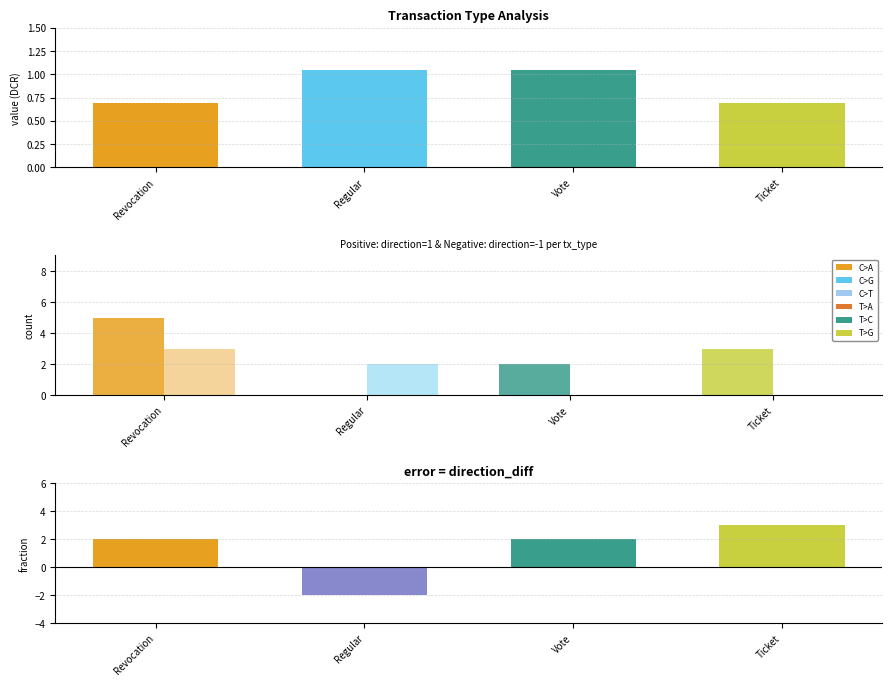

How many groups of bars are there?

4